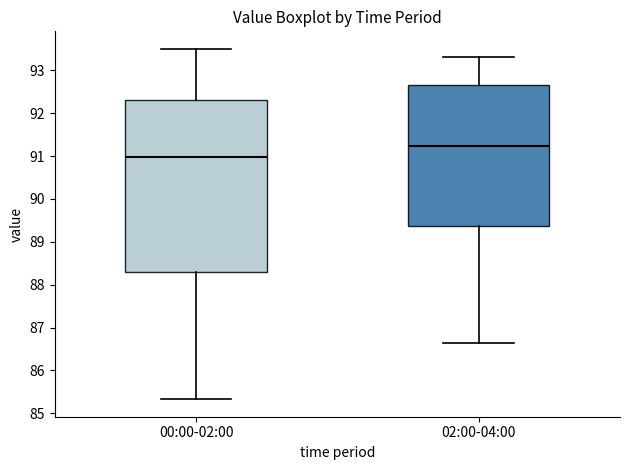

Which box is the tallest, from its lower edge to its upper edge?

00:00-02:00